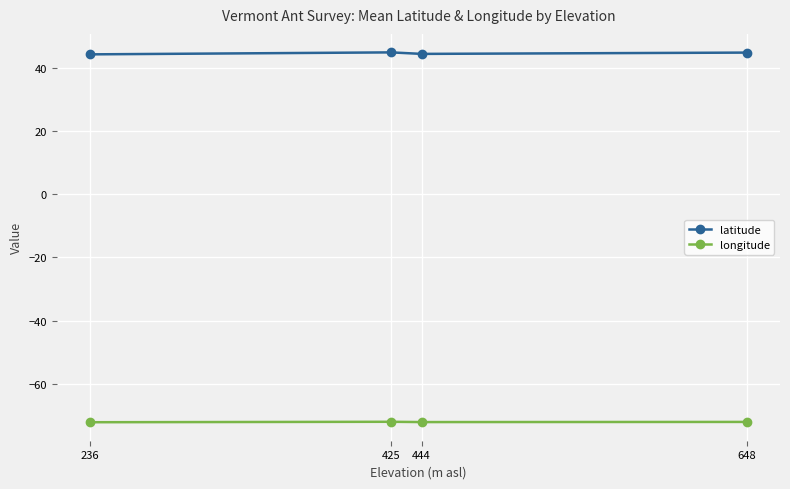

What is the difference between the highest and lowest values at 236?

116.3